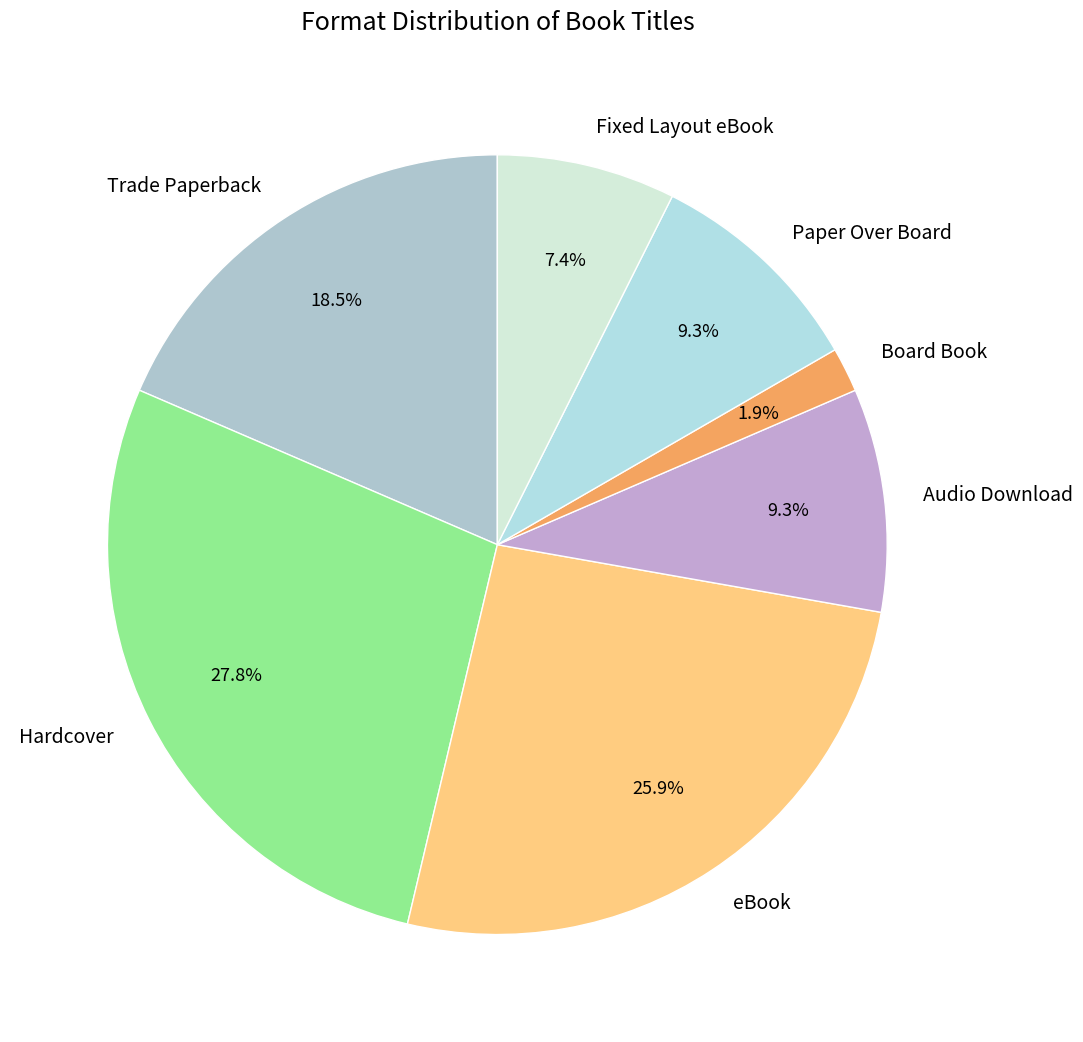

To the nearest percent, what is the difference between the largest and smallest slice percentages?

26%